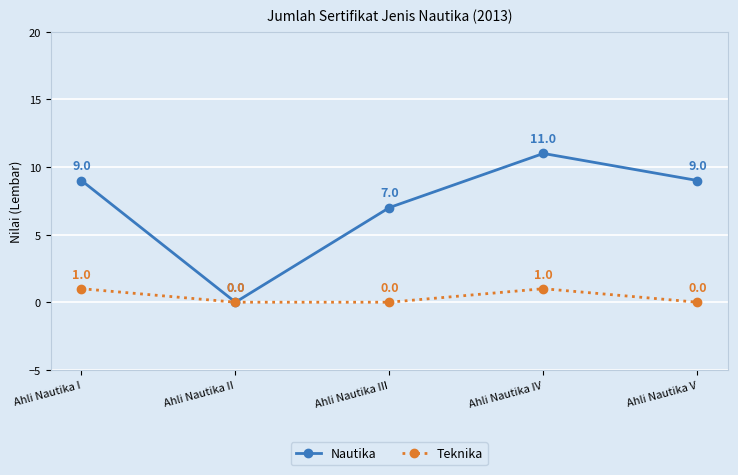

Which category has the lowest value in the Nautika series?

Ahli Nautika II